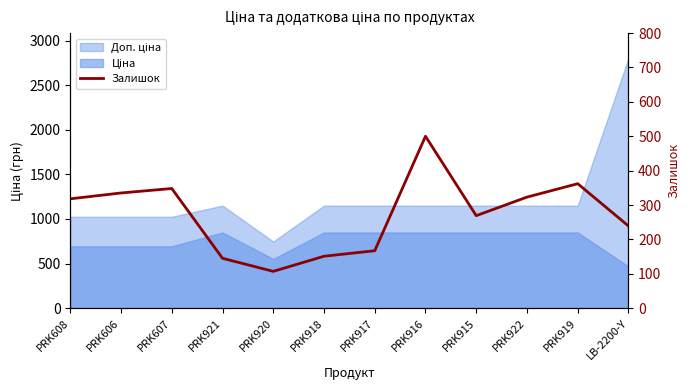

Reading right to left, list all the values displayed in this chart.

LB-2200-Y=239	PRK919=362	PRK922=323	PRK915=269	PRK916=500	PRK917=167	PRK918=151	PRK920=107	PRK921=145	PRK607=348	PRK606=335	PRK608=318